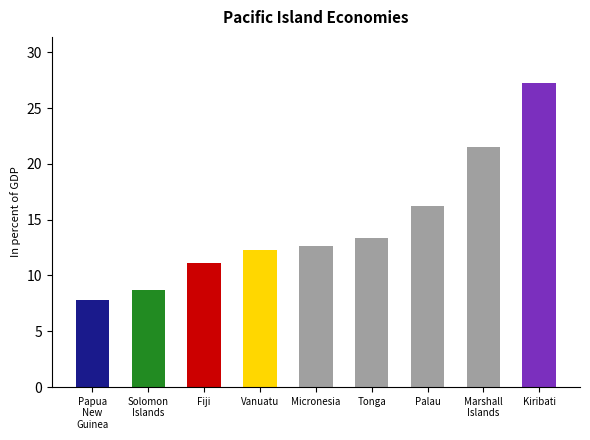

Rank the categories by value from lowest to highest.

Papua New Guinea, Solomon Islands, Fiji, Vanuatu, Micronesia, Tonga, Palau, Marshall Islands, Kiribati